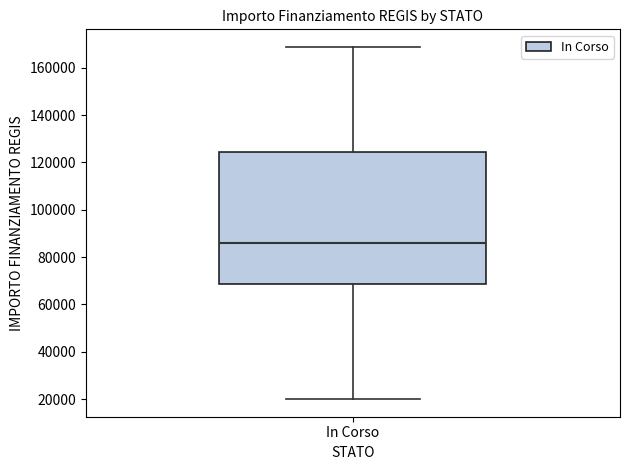

Read this box plot against the y-axis: the position of the median line, the range covered by the box, and the ends of both whiskers. The values are not printed on the chart, so give them approximately, as read against the axis.

median 86000, box 68000 to 124000, whiskers 20000 to 168000